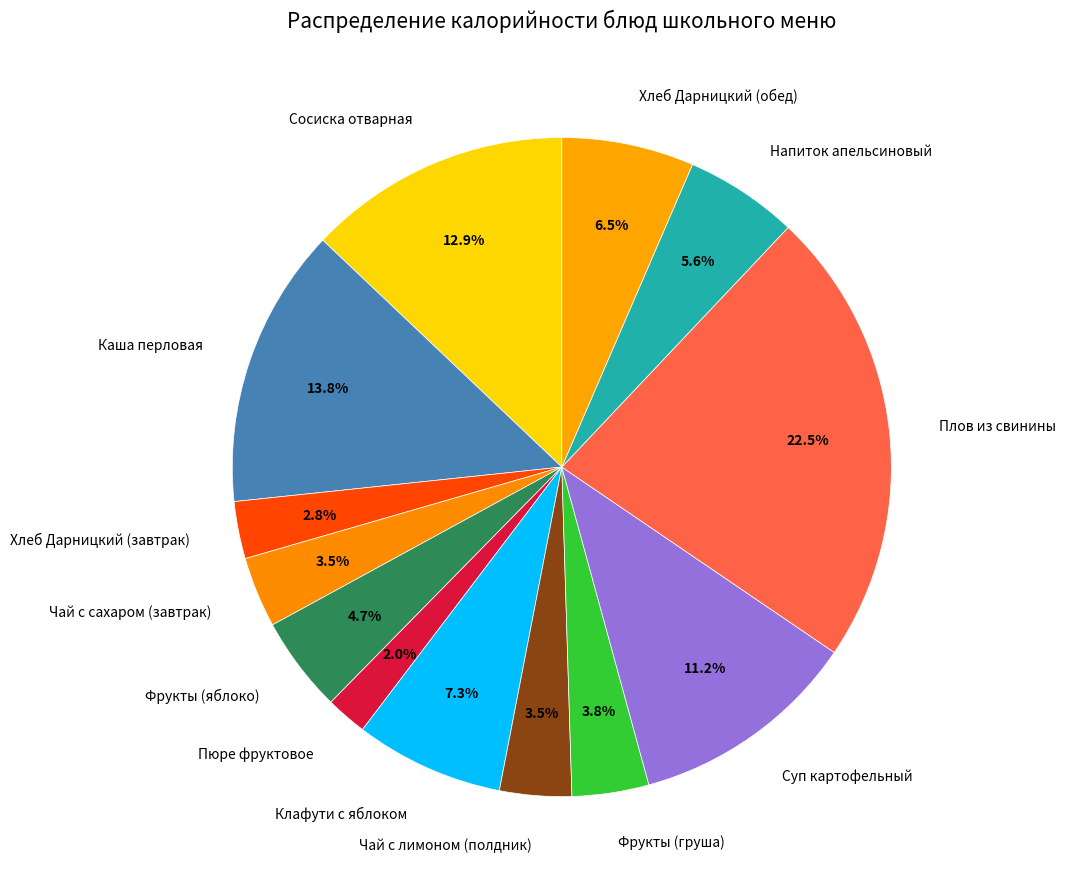

Is there a majority slice in this chart?

No